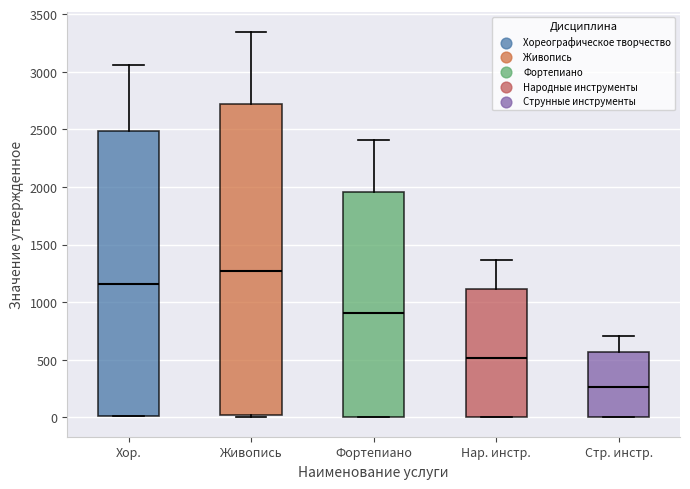

Reading left to right, transcribe this box plot: for each box, give where its median line is, the range the box spans, and where its two whiskers end, as read against the y-axis. The values are not printed on the chart, so give them approximately, as read against the axis.

Хор.: median 1150, box 0 to 2500, whiskers 0 to 3050
Живопись: median 1250, box 0 to 2700, whiskers 0 (just below the box's lower edge) to 3350
Фортепиано: median 900, box 0 to 1950, whiskers 0 to 2400
Нар. инстр.: median 500, box 0 to 1100, whiskers 0 to 1350
Стр. инстр.: median 250, box 0 to 550, whiskers 0 to 700